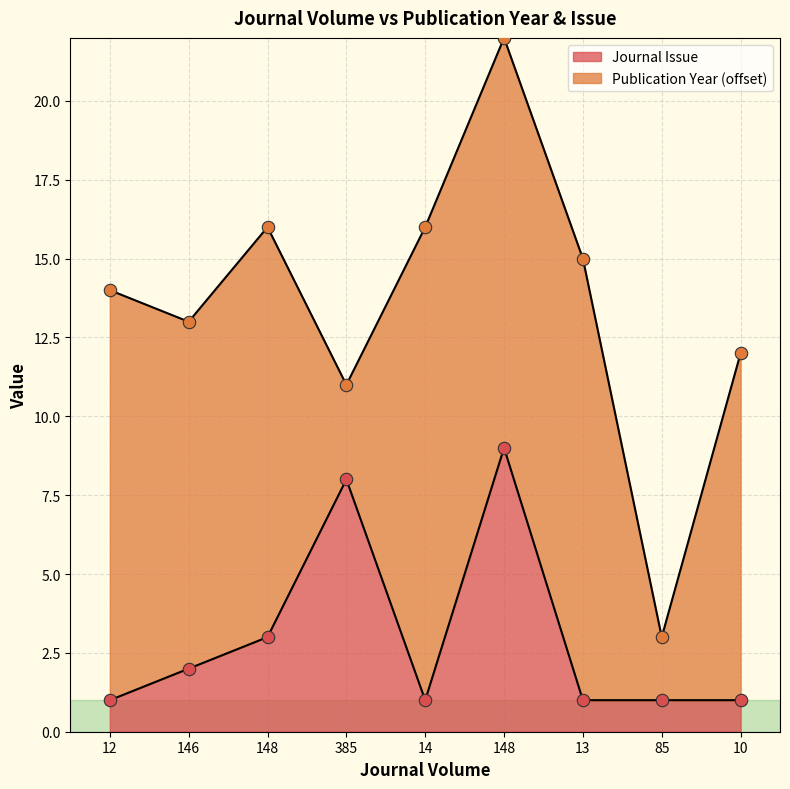

What is the change in value from 12 to 148?

+2